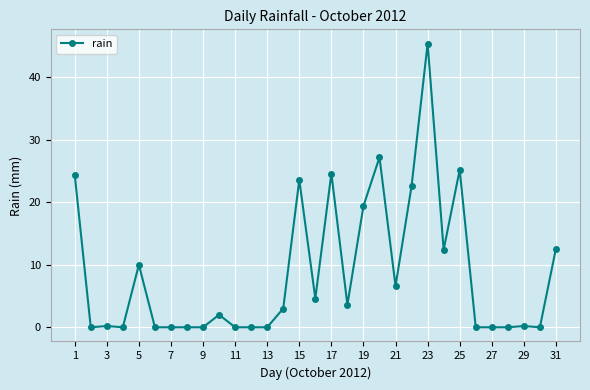

What is the difference between the second highest and minimum values?

27.2